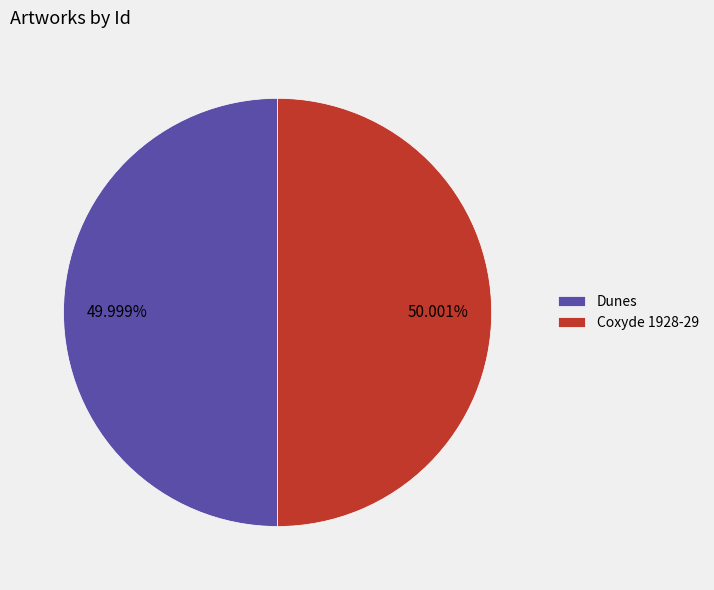

Is it true that Coxyde 1928-29 is 62% of the pie?

False